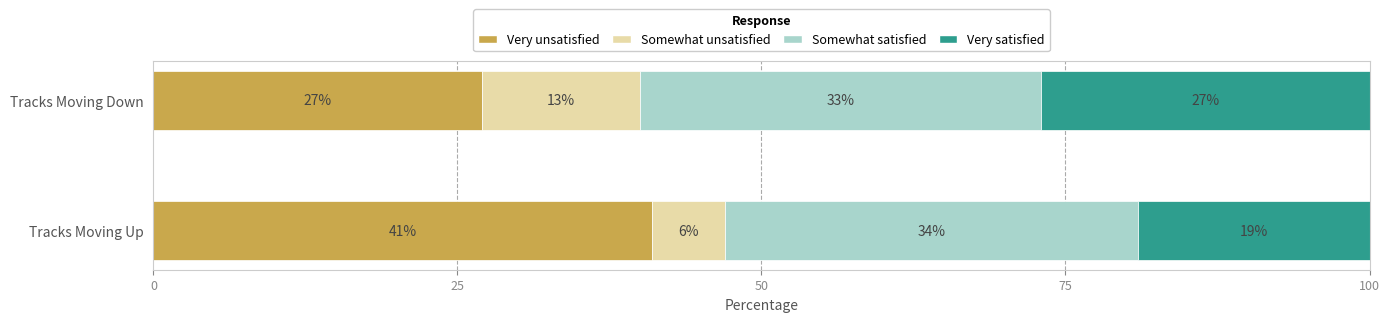

How many series are shown in this chart?

4